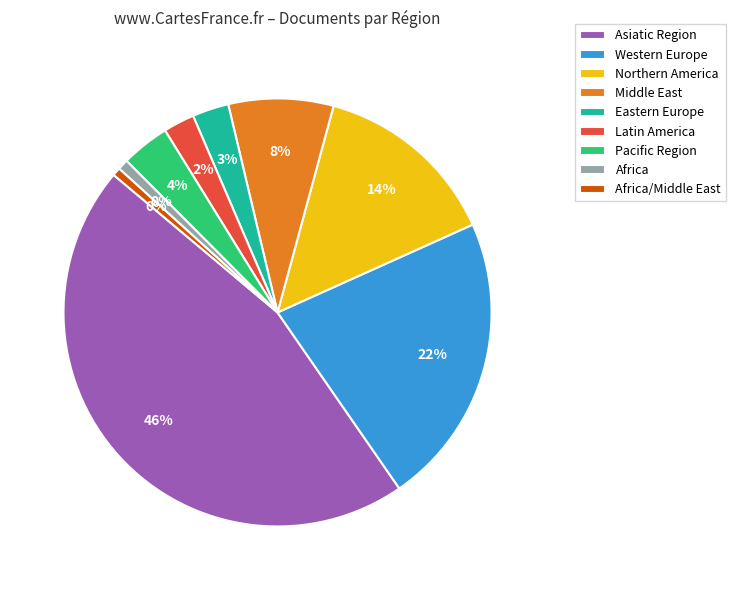

Combined, what portion of the pie is Middle East and Eastern Europe?

11.9%